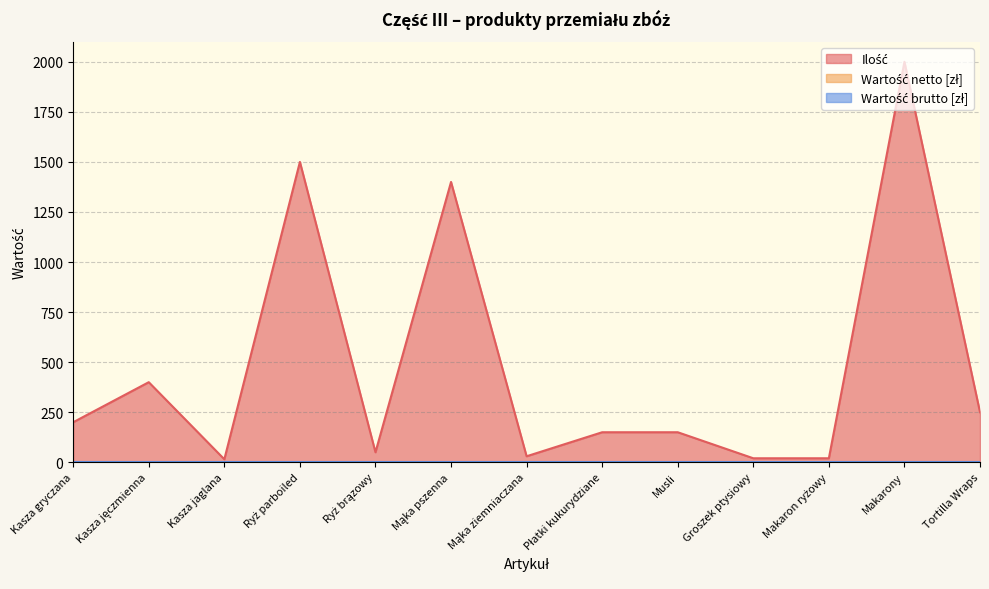

True or false: Wartość brutto [zł] and Wartość netto [zł] intersect in this chart.

False